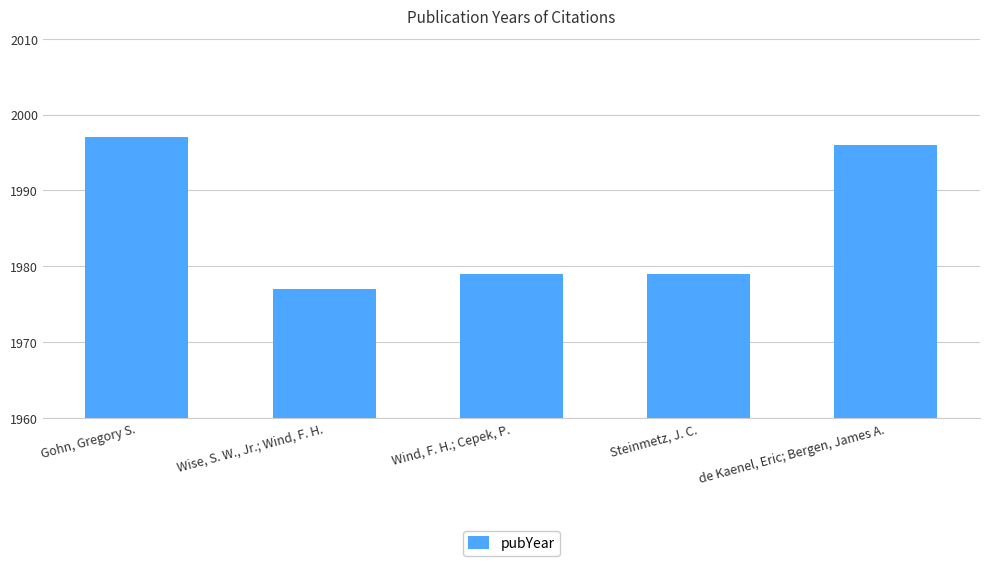

Reading left to right, transcribe all the data shown in this chart.

Gohn, Gregory S.=1997	Wise, S. W., Jr.; Wind, F. H.=1977	Wind, F. H.; Cepek, P.=1979	Steinmetz, J. C.=1979	de Kaenel, Eric; Bergen, James A.=1996